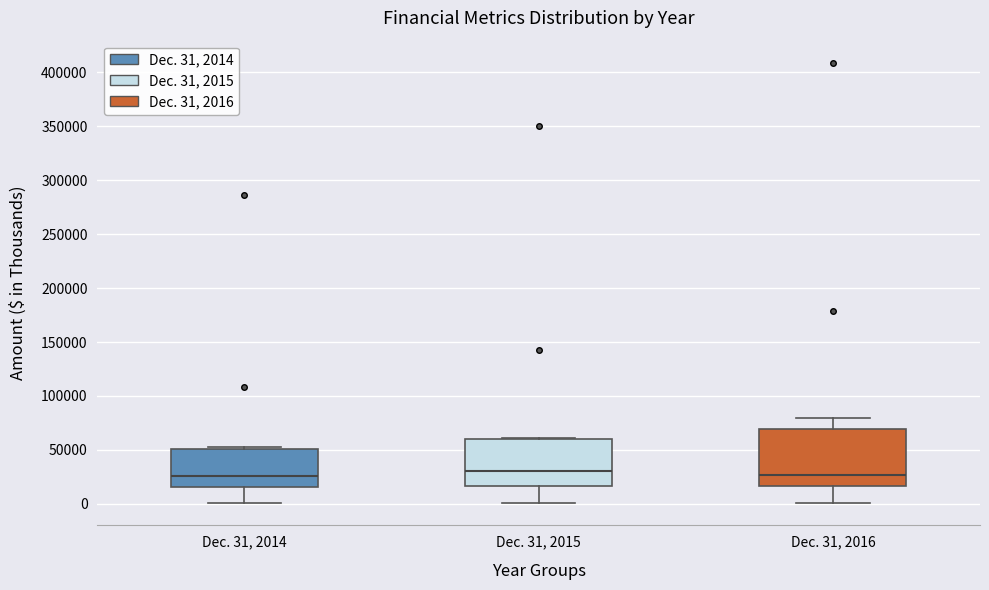

Reading left to right, read every box against the y-axis: the position of its median line, the range the box covers, and the ends of its whiskers. The values are not printed on the chart, so give them approximately, as read against the axis.

Dec. 31, 2014: median 25000, box 15000 to 50000, whiskers 0 to 50000
Dec. 31, 2015: median 30000, box 15000 to 60000, whiskers 0 to 60000
Dec. 31, 2016: median 25000, box 15000 to 70000, whiskers 0 to 80000